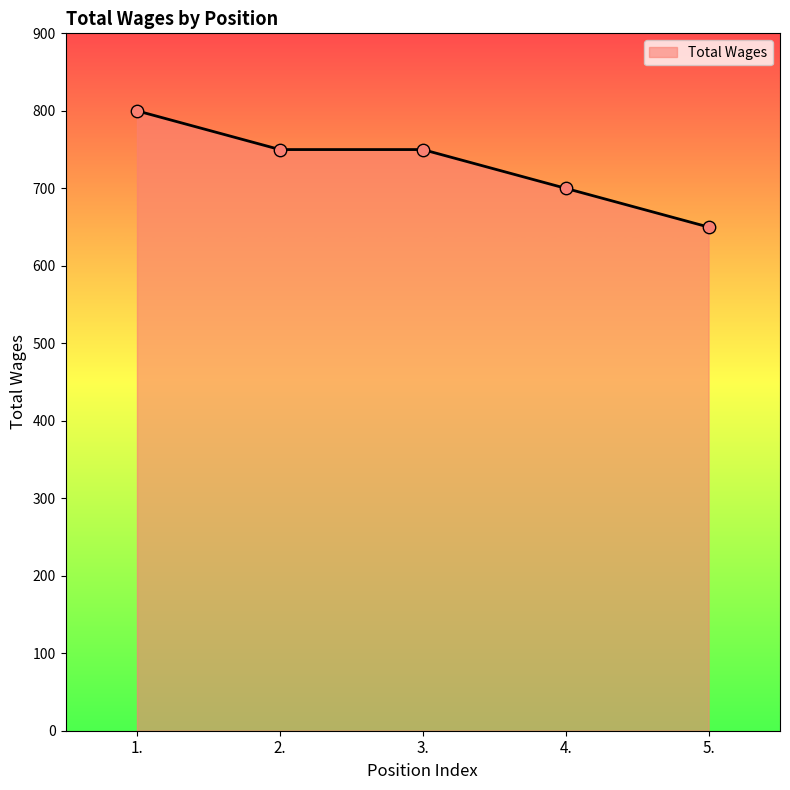

What is the ratio of the value at 5. to the value at 3.?

0.9